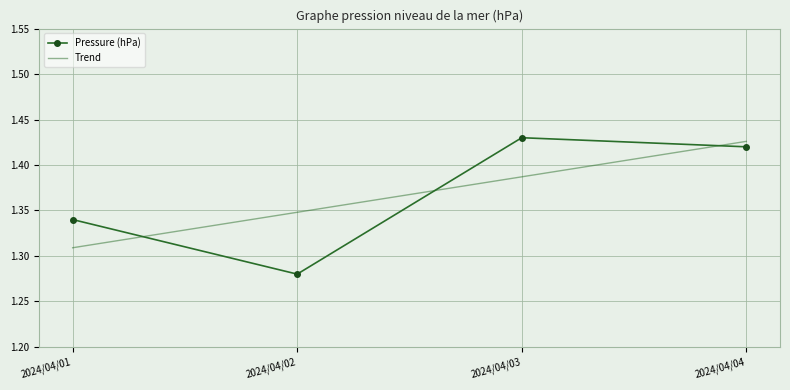

What is the difference between the maximum and minimum values?

0.1